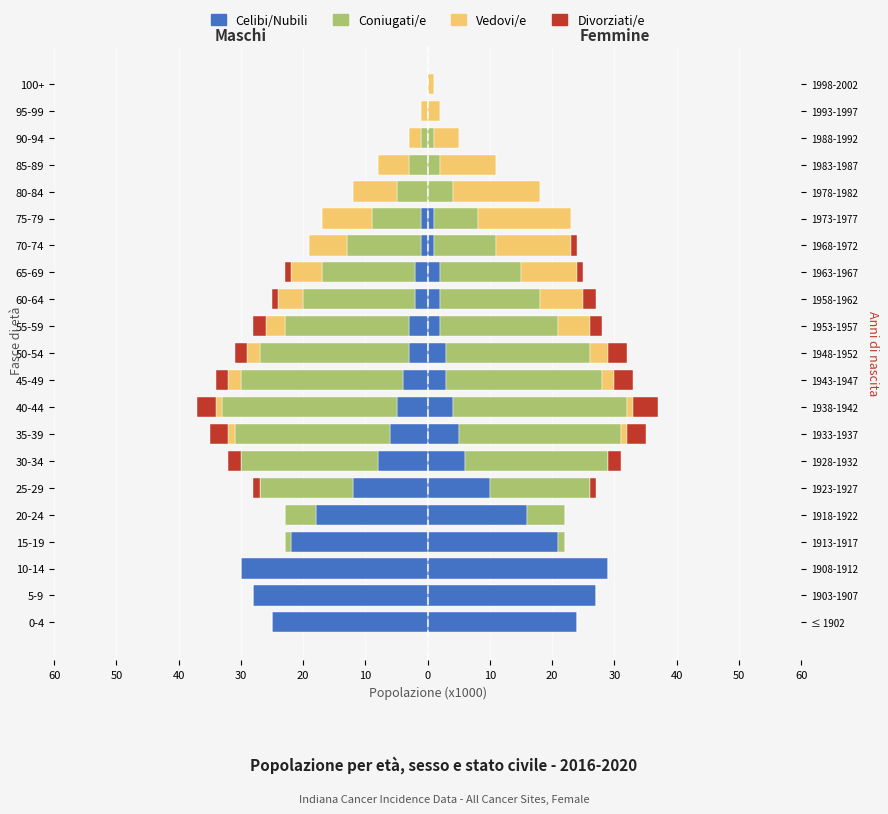

How many categories are shown in the chart?

21